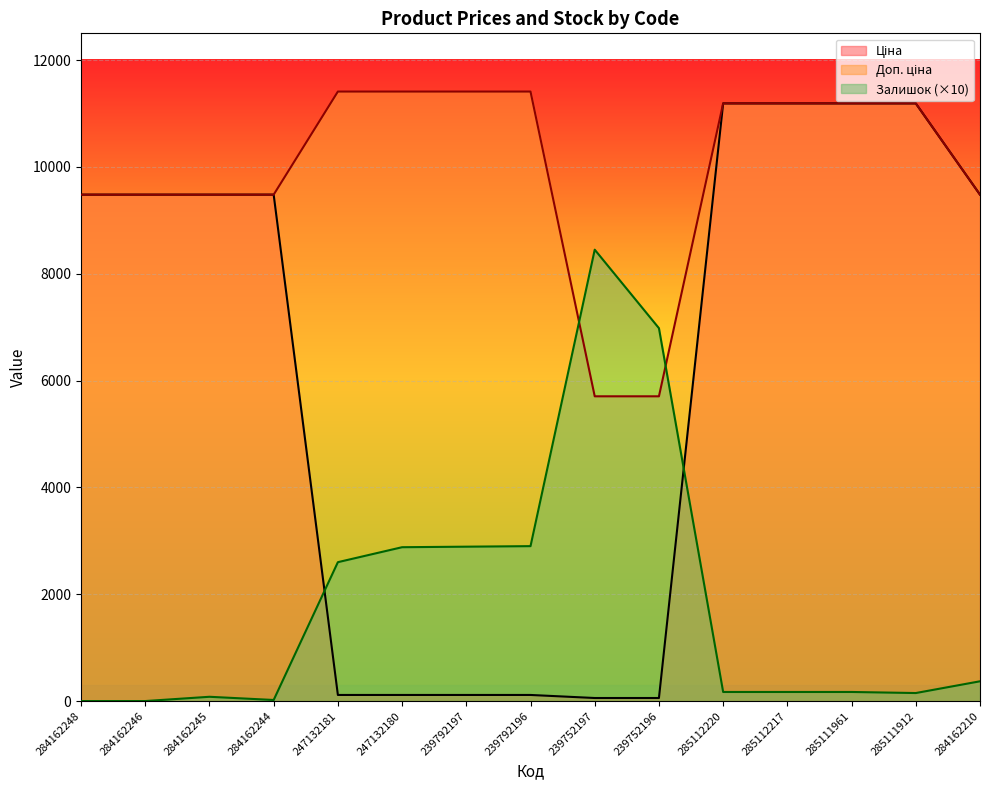

What are all the series names shown in the legend?

Ціна, Доп. ціна, Залишок